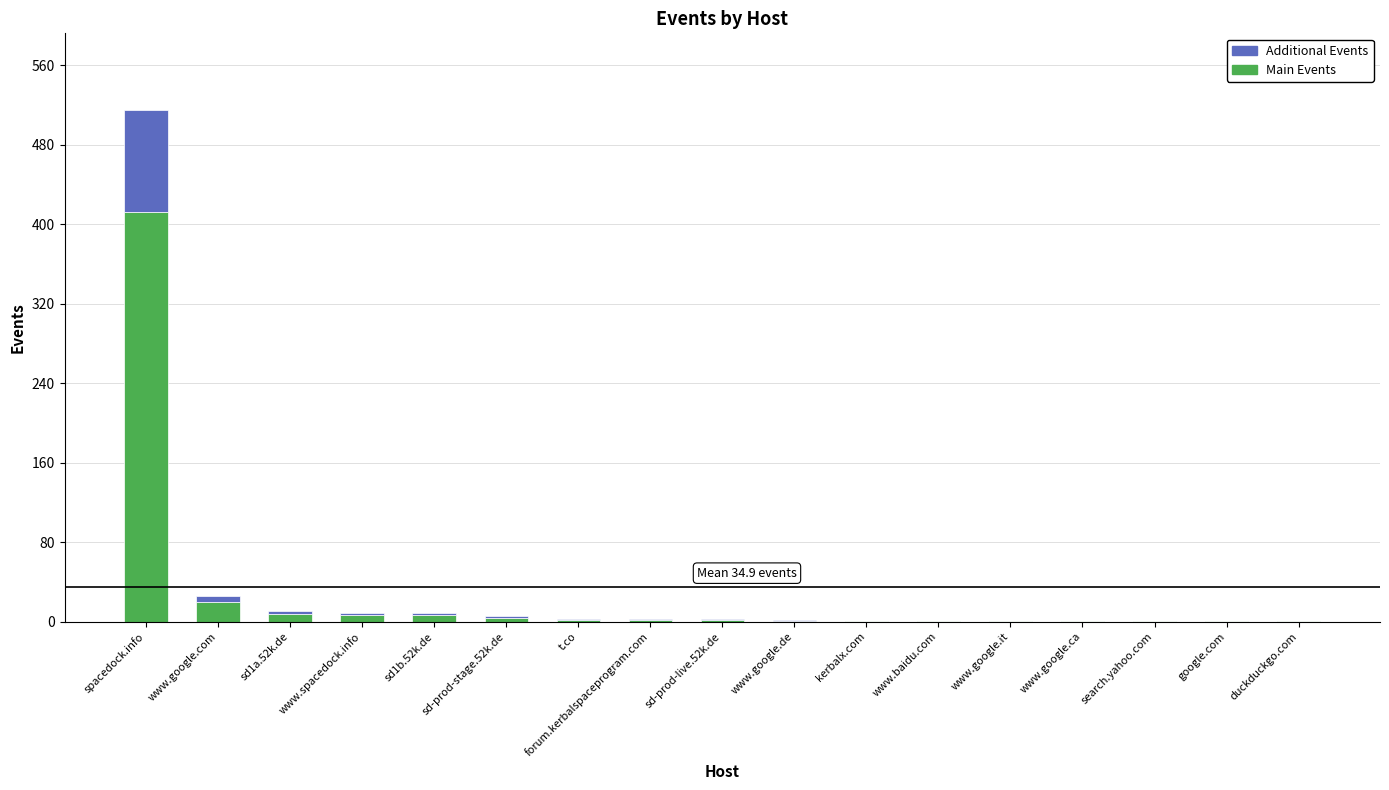

At which category is the sum across all series the highest?

spacedock.info